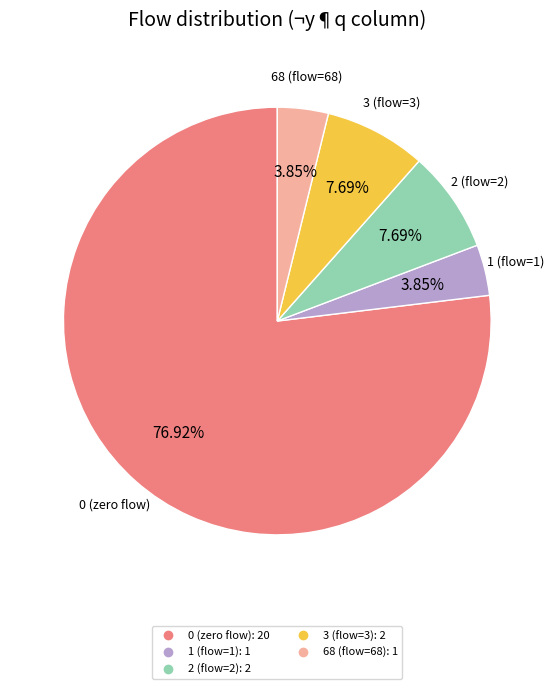

Does 3 account for over 50% of the chart?

No